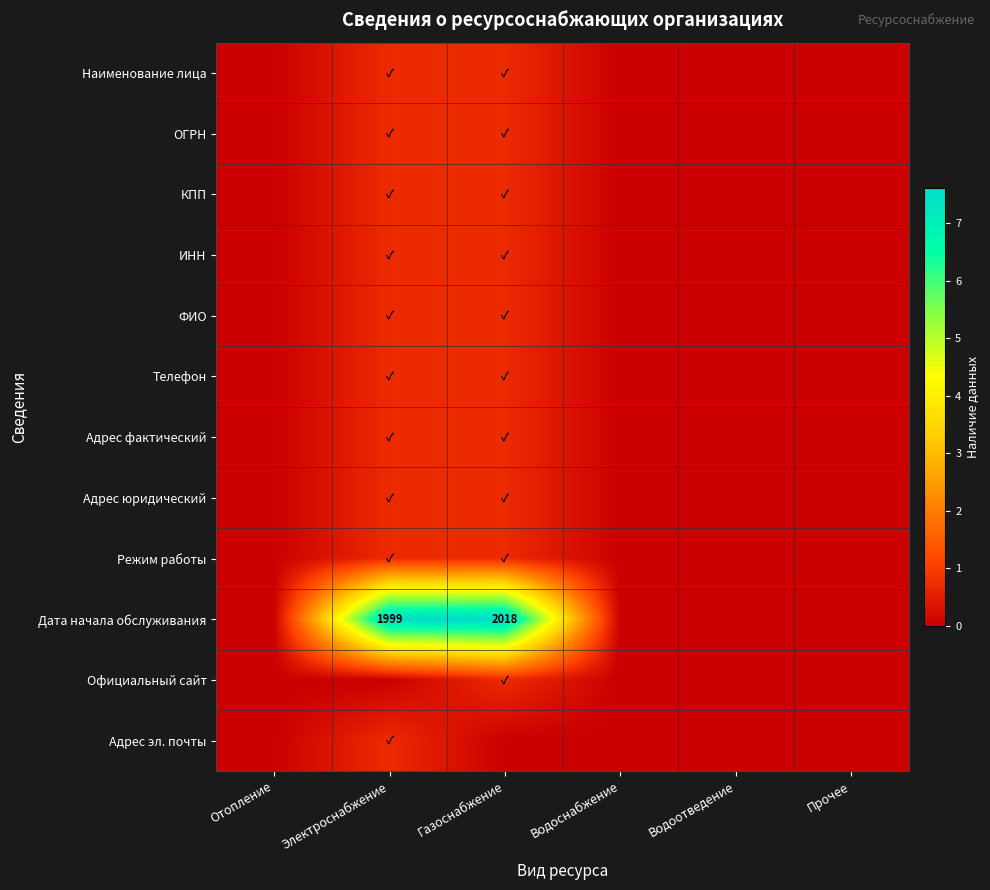

What is the greatest value displayed?

7.6